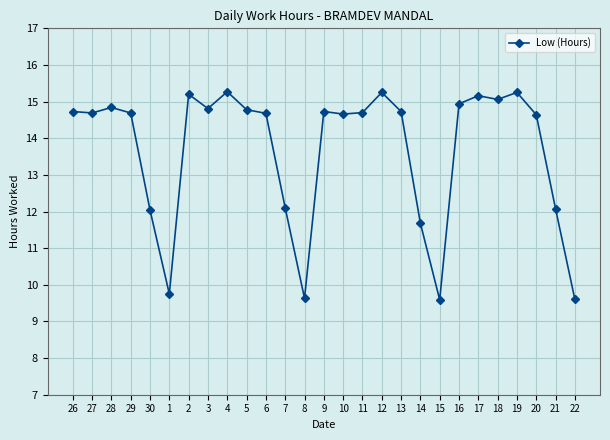

True or false: there are more than 2 points higher than both neighbors.

True